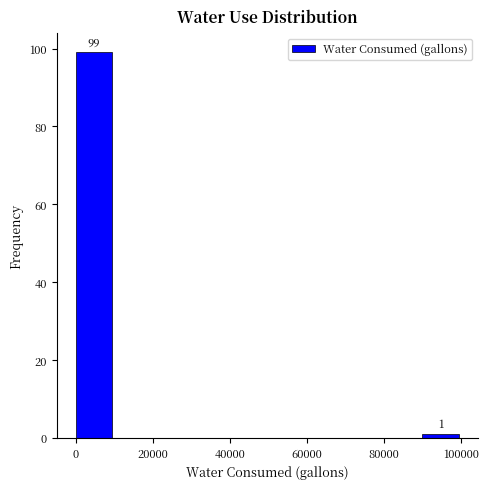

Which range on the x-axis has the tallest bar?

0 to 10000